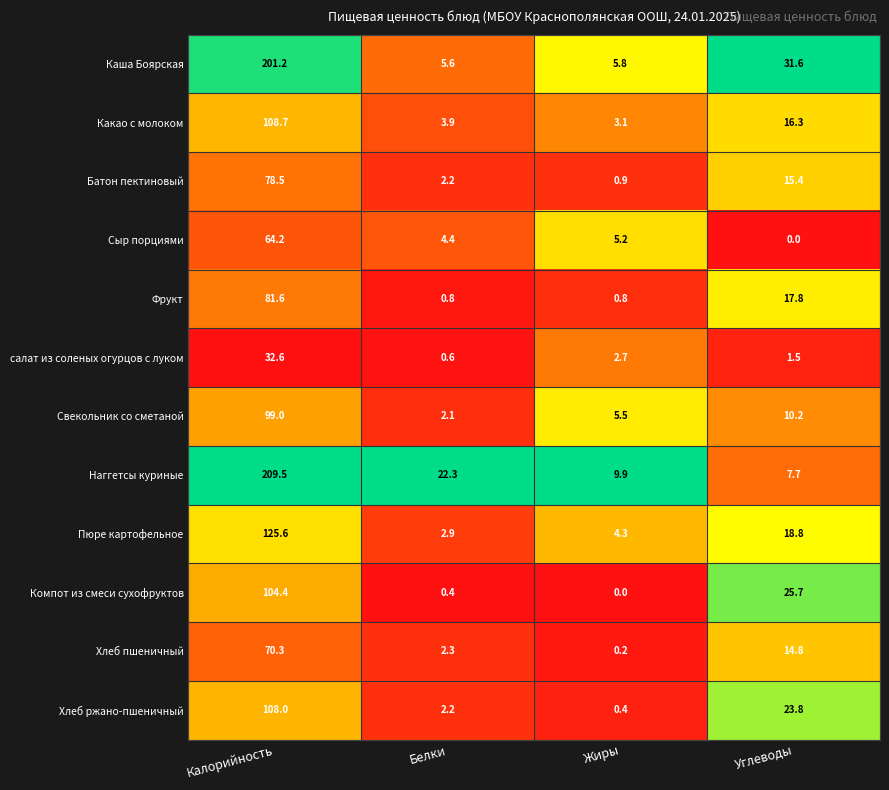

Which series changed the most between Калорийность and Углеводы?

Наггетсы куриные